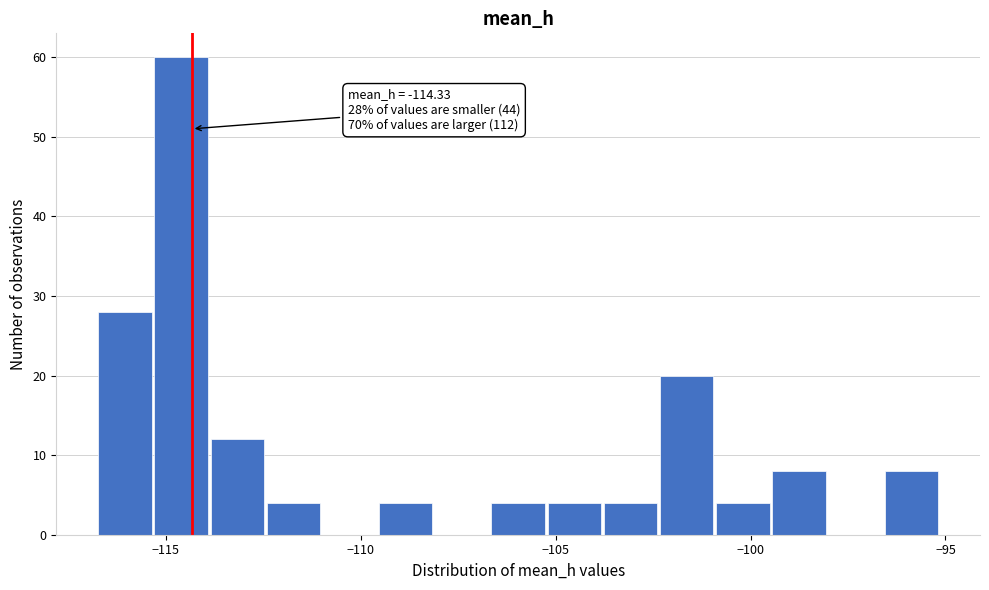

Read against the x-axis, roughly where is the centre of the tallest bar?

-114.5